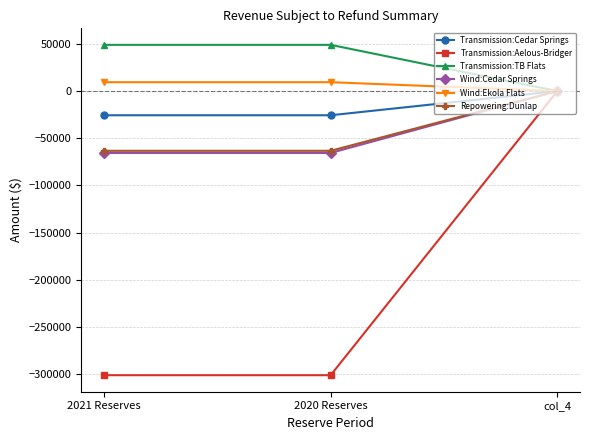

Reading left to right, transcribe all the data shown in this chart.

Transmission:Cedar Springs: 2021 Reserves=-25611.6	2020 Reserves=-25611.6	col_4=0.0
Transmission:Aelous-Bridger: 2021 Reserves=-300978.0	2020 Reserves=-300978.0	col_4=0.0
Transmission:TB Flats: 2021 Reserves=48969.8	2020 Reserves=48969.8	col_4=0.0
Wind:Cedar Springs: 2021 Reserves=-65555.9	2020 Reserves=-65555.9	col_4=0.0
Wind:Ekola Flats: 2021 Reserves=9409.0	2020 Reserves=9409.0	col_4=0.0
Repowering:Dunlap: 2021 Reserves=-63267.2	2020 Reserves=-63267.2	col_4=0.0